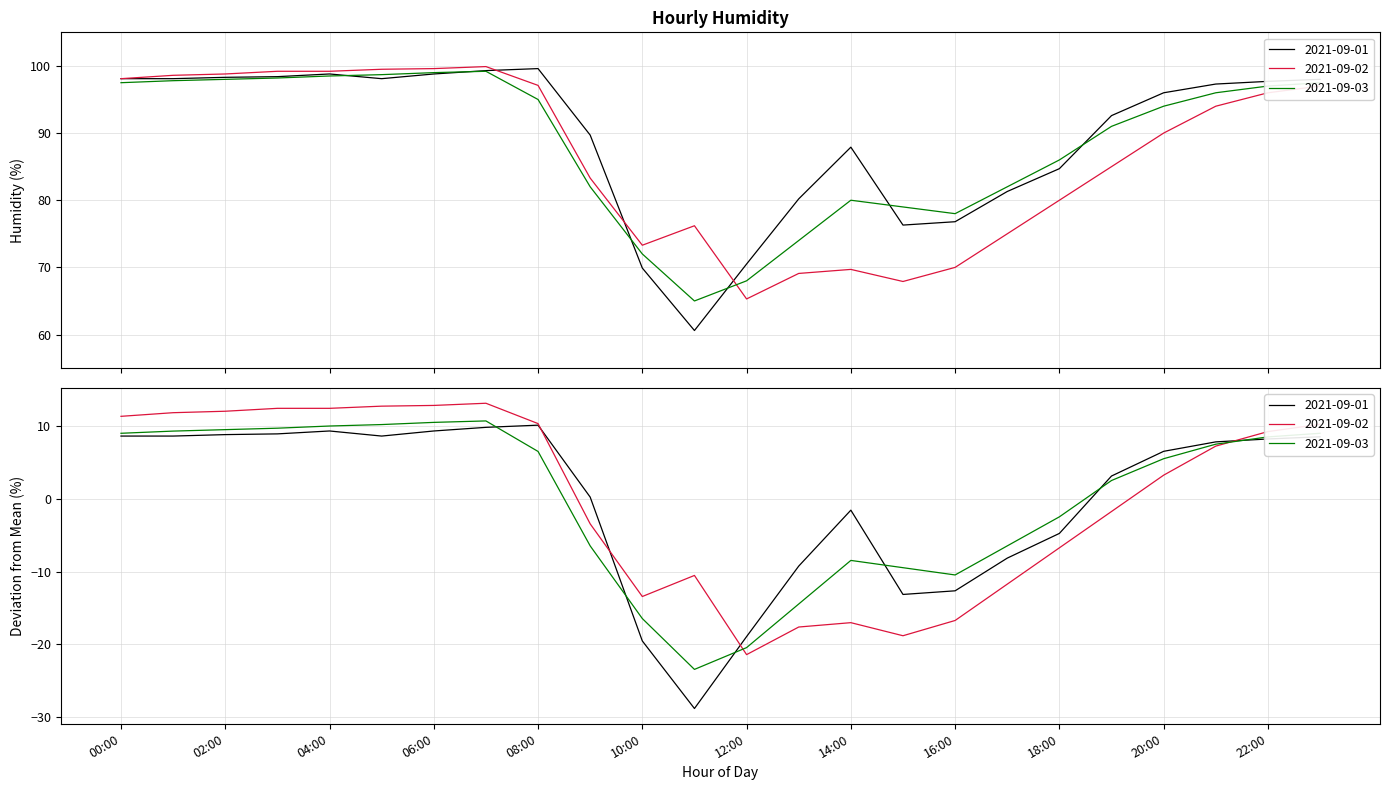

Is it true that 2021-09-02 equals 99.6 at 06:00?

True